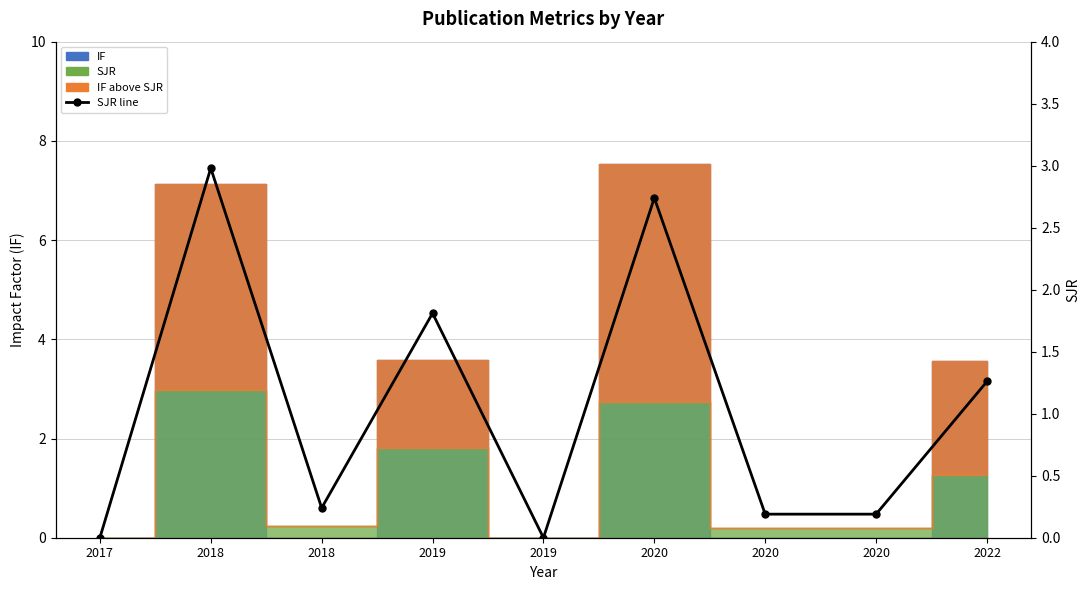

True or false: the data has more than 0 interior local peaks.

True